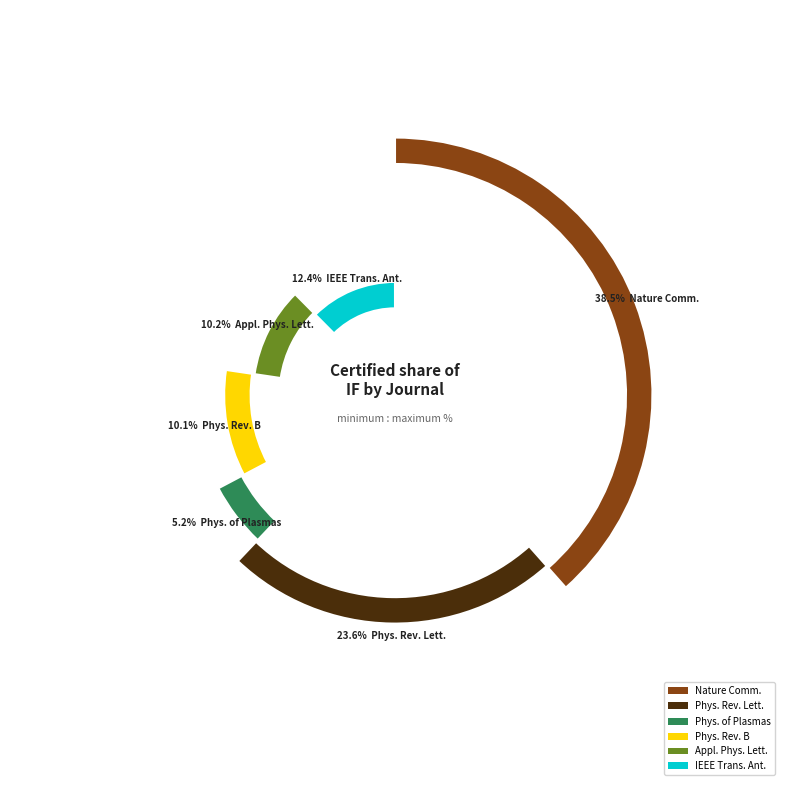

The Applied Physics Letters slice represents 25% of the pie. True or false?

False